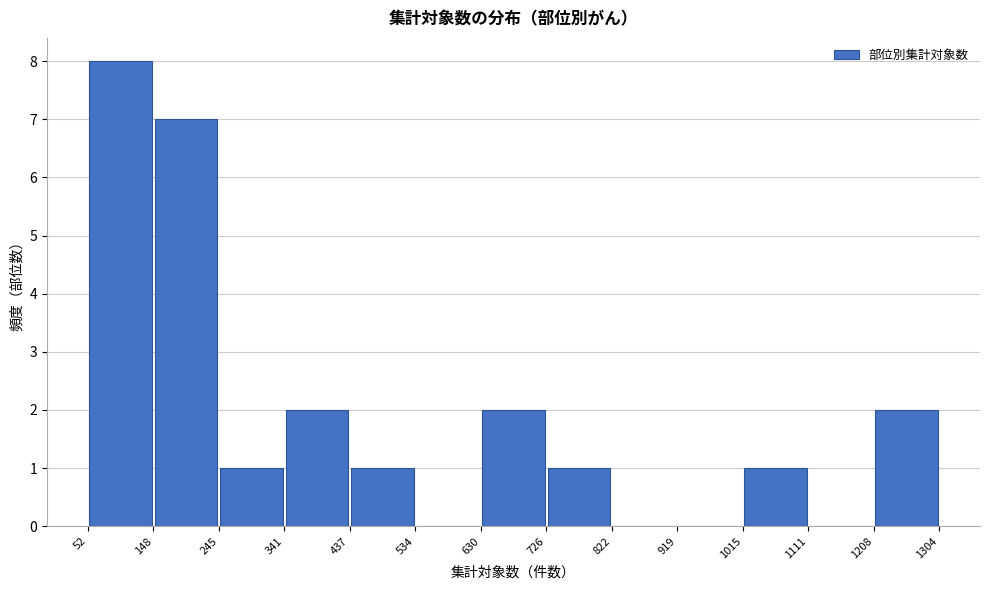

Which range on the x-axis has the tallest bar?

52 to 148